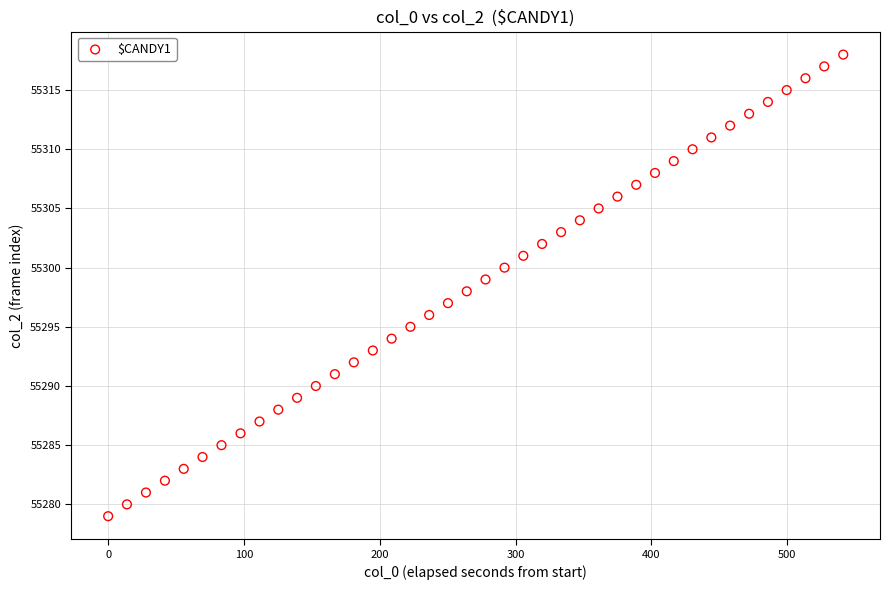

What is the range of Y values (max minus min)?

39